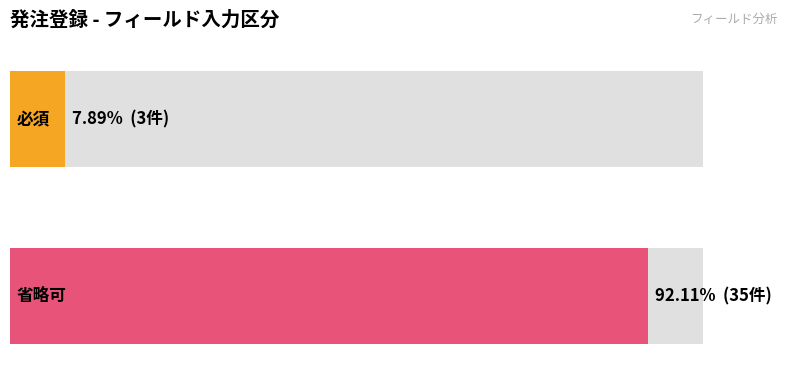

How many bars are there in total?

4